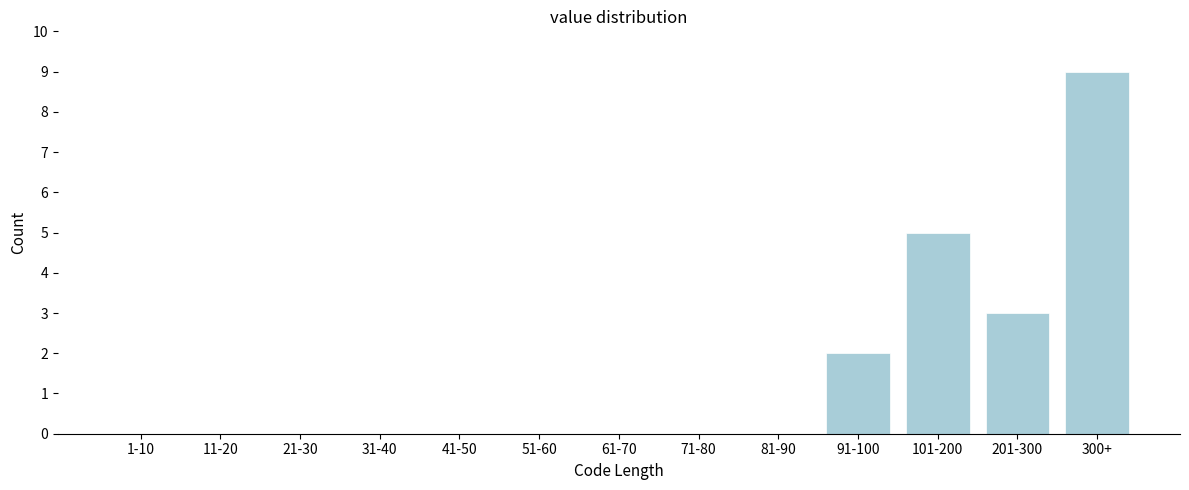

Reading left to right, transcribe all the data shown in this chart.

1-10=0	11-20=0	21-30=0	31-40=0	41-50=0	51-60=0	61-70=0	71-80=0	81-90=0	91-100=2	101-200=5	201-300=3	300+=9